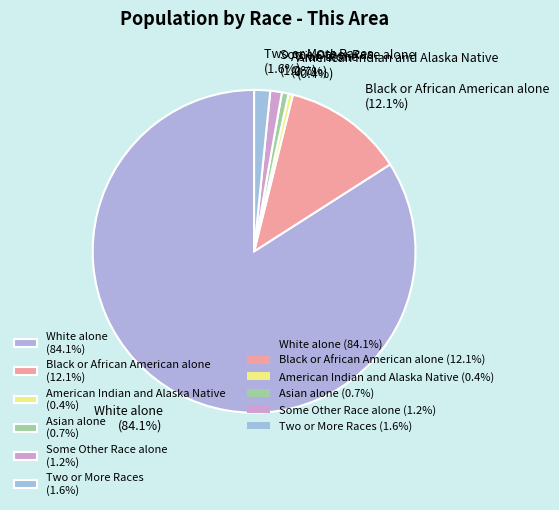

How many slices are in this pie chart?

6